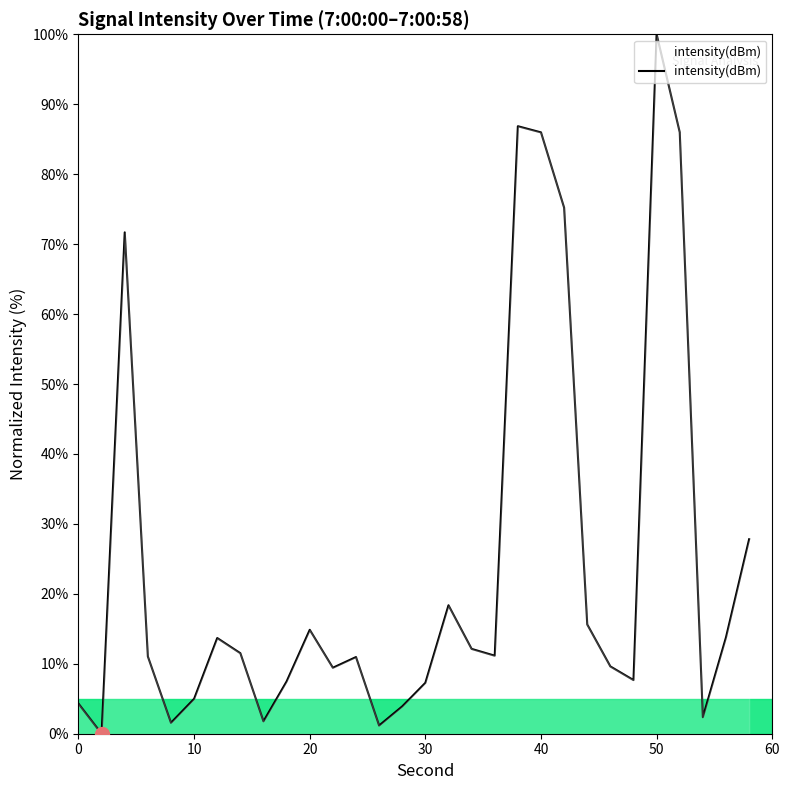

What is the maximum value shown in the chart?

100.0